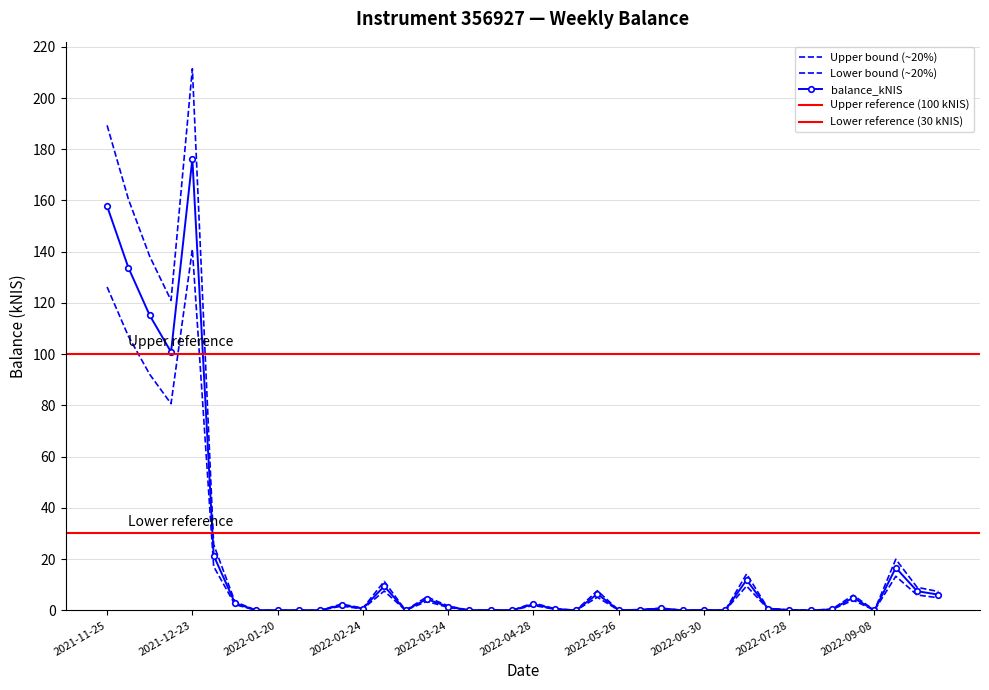

Reading left to right, what are all the values shown in this chart?

2021-11-25=189.3	2021-12-02=160.5	2021-12-09=138.2	2021-12-16=121.0	2021-12-23=211.4	2021-12-30=25.7	2022-01-06=3.3	2022-01-13=0.0	2022-01-20=0.0	2022-01-27=0.0	2022-02-03=0.0	2022-02-17=2.4	2022-02-24=0.8	2022-03-03=11.3	2022-03-10=0.0	2022-03-16=5.2	2022-03-24=1.7	2022-03-31=0.0	2022-04-07=0.1	2022-04-14=0.0	2022-04-28=2.9	2022-05-03=0.6	2022-05-12=0.0	2022-05-19=7.6	2022-05-26=0.0	2022-06-02=0.3	2022-06-09=0.9	2022-06-16=0.0	2022-06-30=0.1	2022-07-07=0.0	2022-07-14=14.2	2022-07-21=0.8	2022-07-28=0.1	2022-08-04=0.0	2022-08-25=0.4	2022-09-01=5.9	2022-09-08=0.0	2022-09-15=19.9	2022-09-22=9.0	2022-09-29=7.3